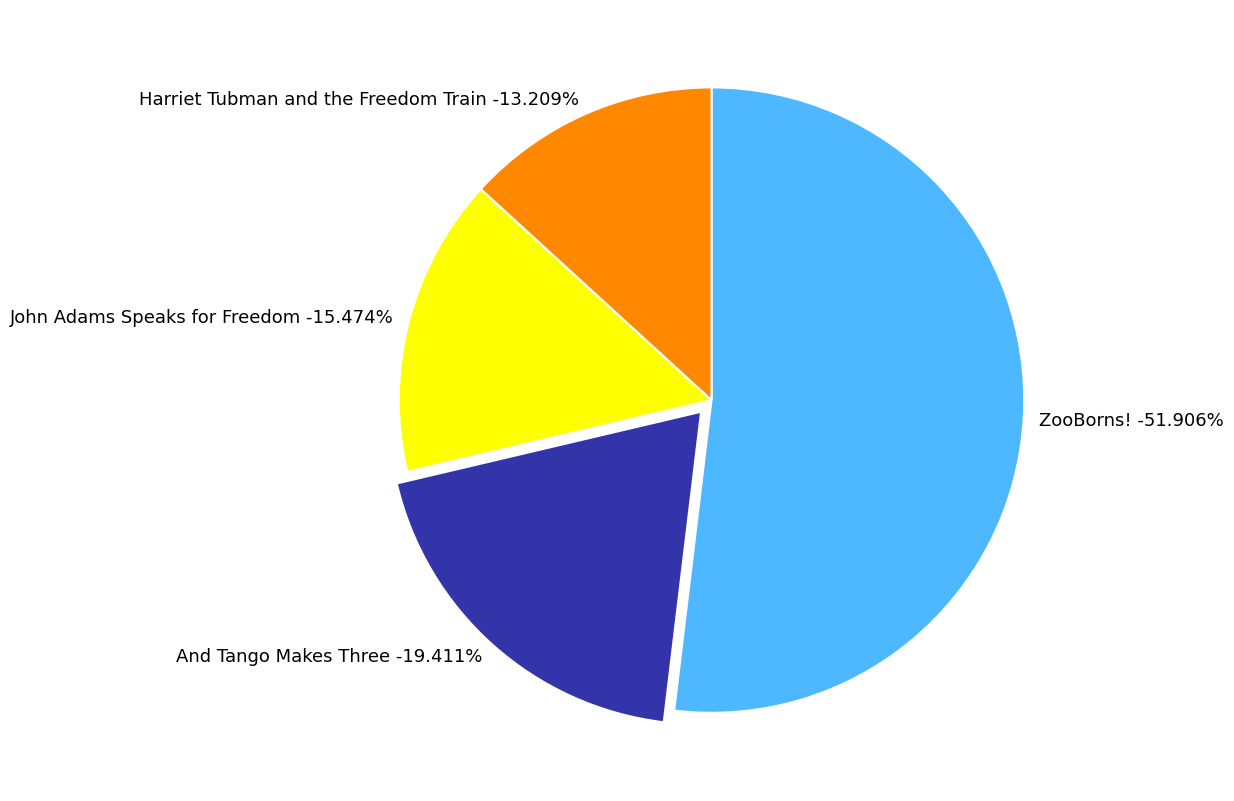

Is it true that John Adams Speaks for Freedom is 25% of the pie?

False